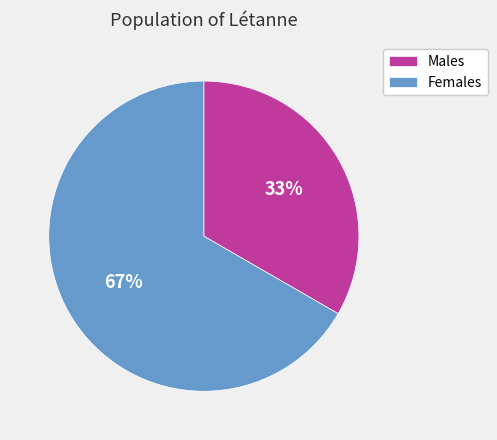

Approximately how many times larger is the value at Males compared to Females?

0.5